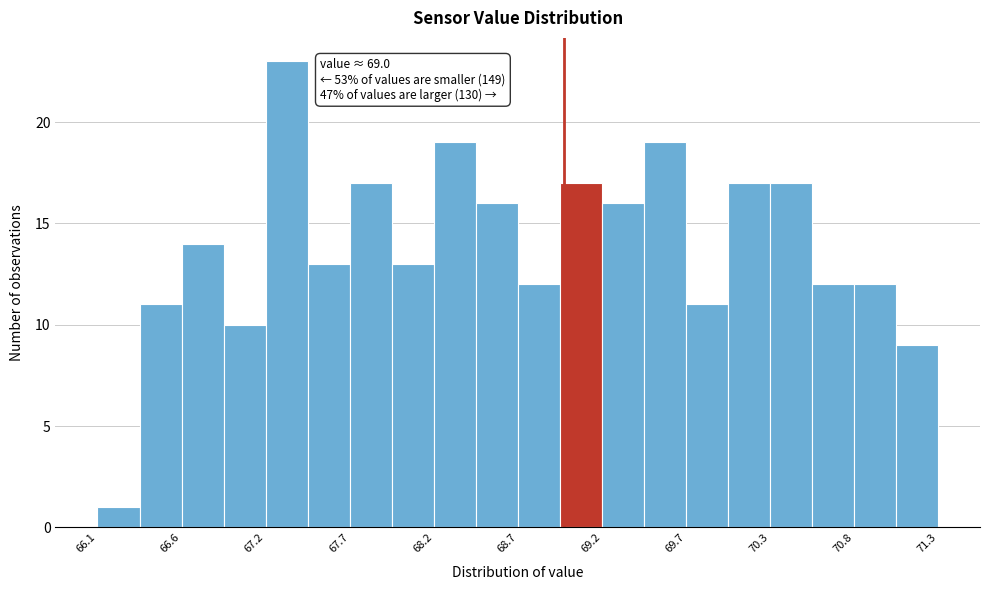

Read against the x-axis, roughly where is the centre of the tallest bar?

67.3